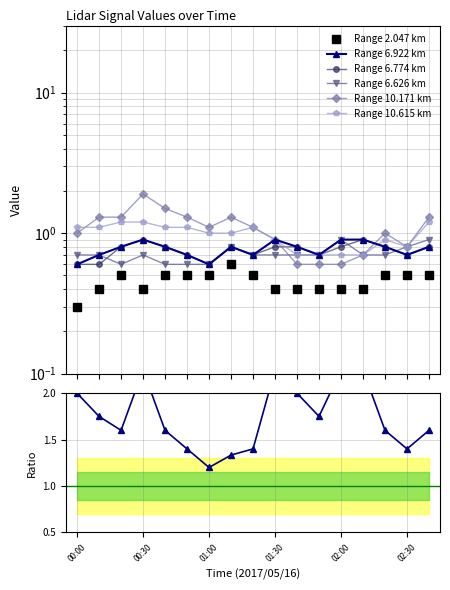

Which series has the largest total across all categories?

10.171